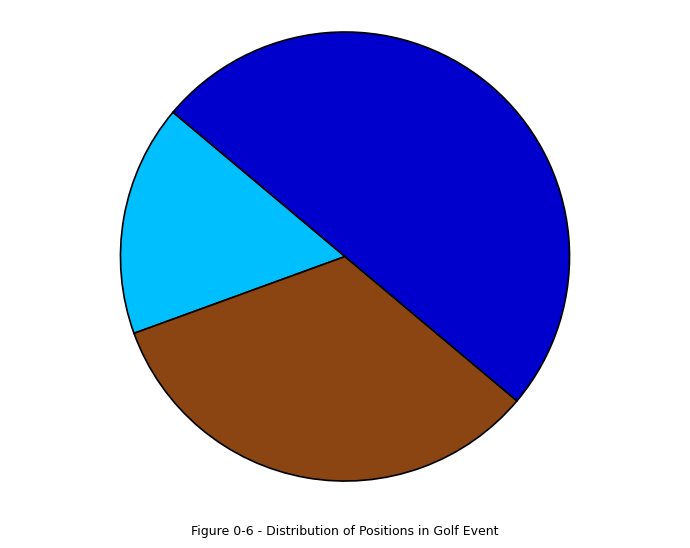

How many slices are in this pie chart?

3